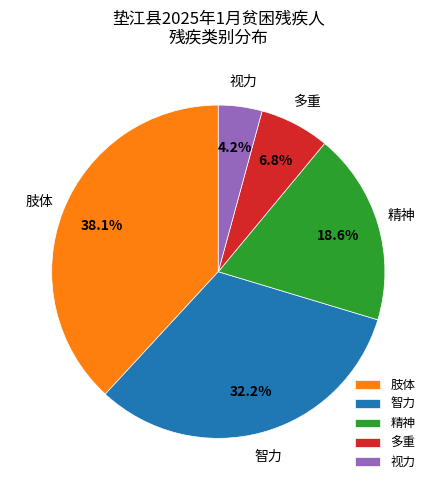

Rank the categories by value from highest to lowest.

肢体, 智力, 精神, 多重, 视力